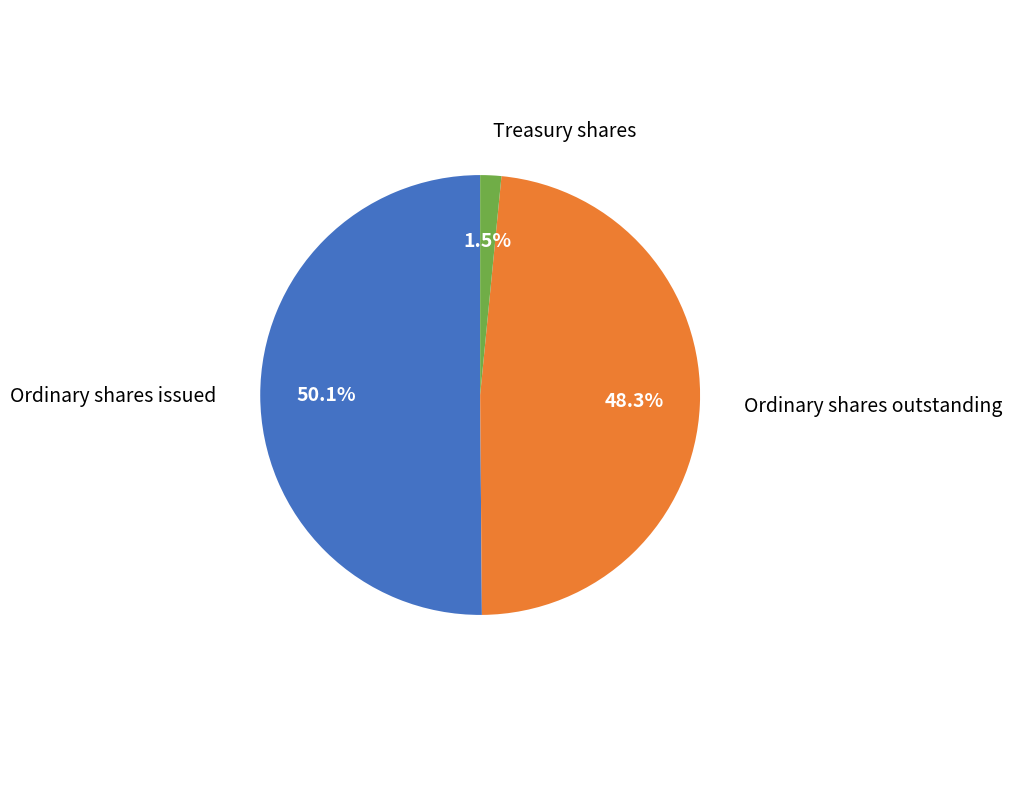

Is there a majority slice in this chart?

Yes